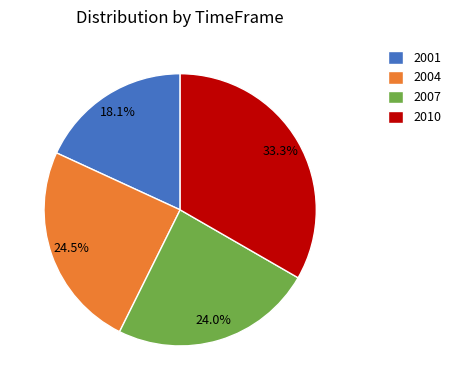

What portion of the pie excludes 2007?

76.0%